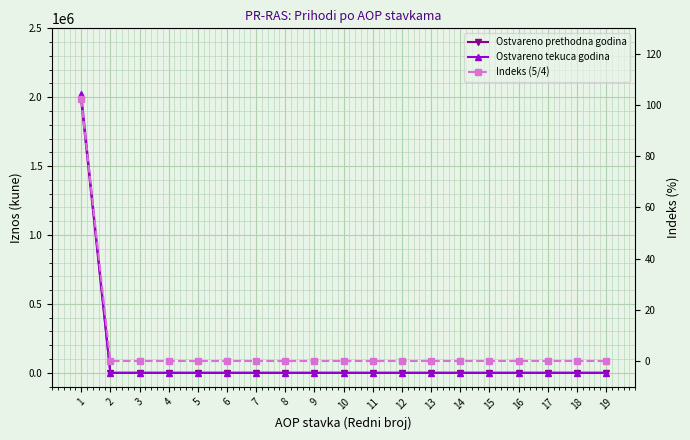

Is the value of Ostvareno prethodna godina at 4 greater than the value of Ostvareno tekuca godina at 12?

No